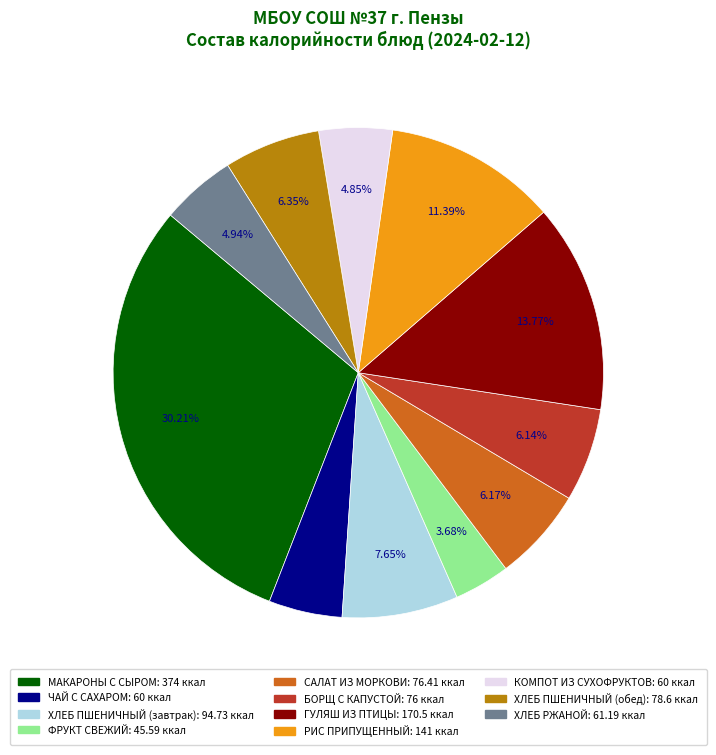

To the nearest percent, what percentage of the pie is ХЛЕБ ПШЕНИЧНЫЙ (завтрак)?

8%